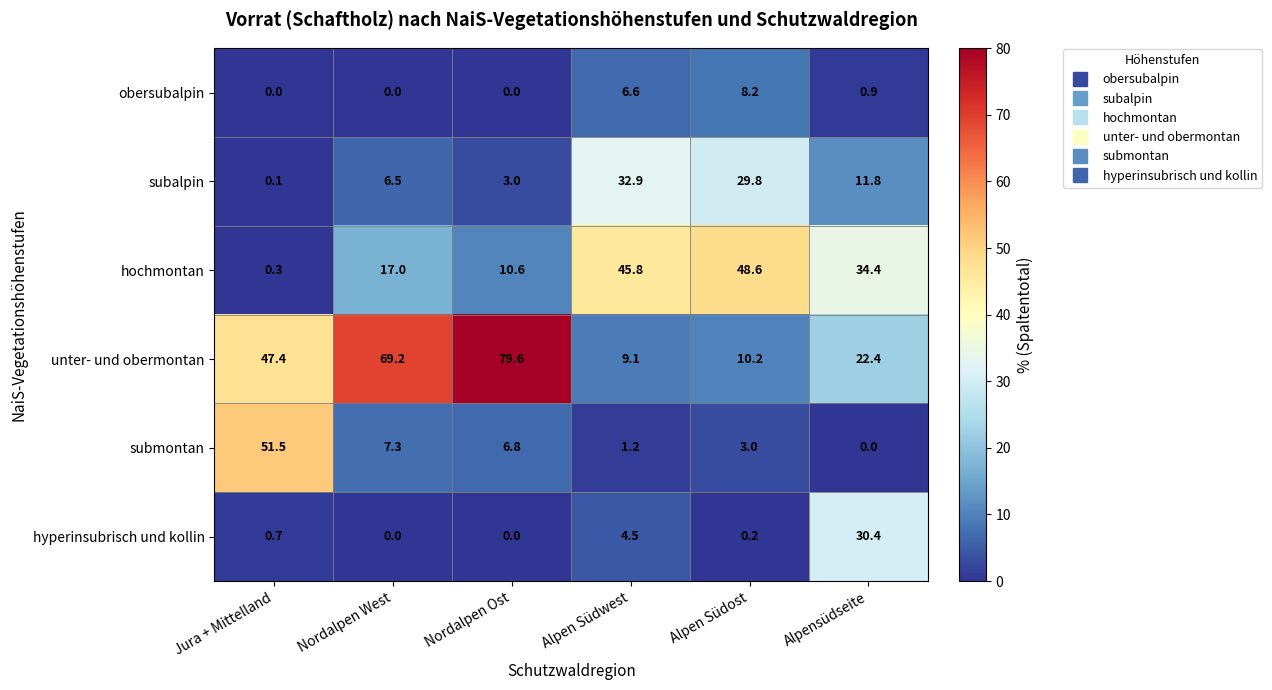

At how many categories does at least one series exceed 12?

6